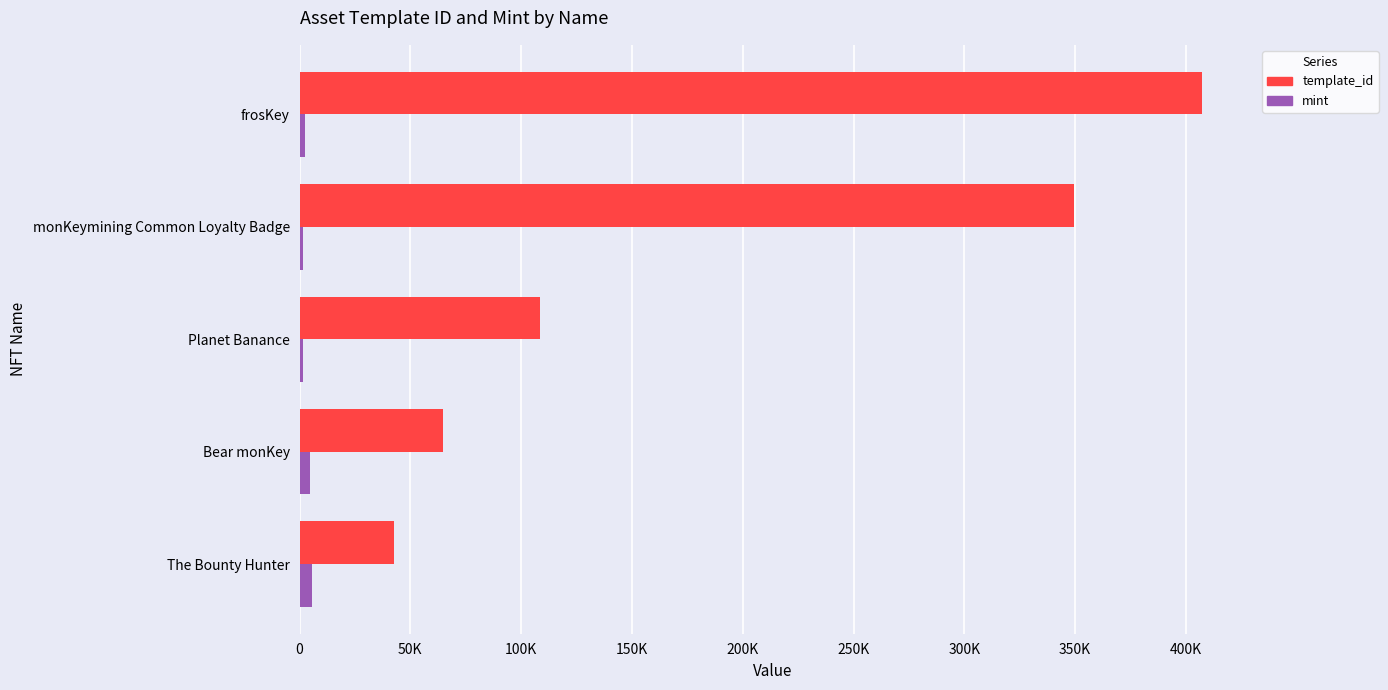

What are all the series names shown in the legend?

template_id, mint